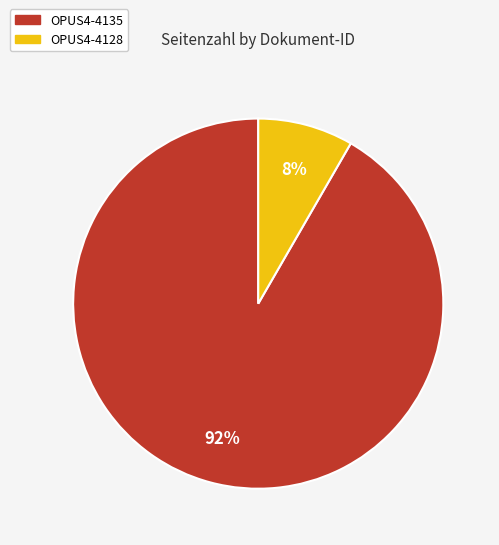

How many slices are in this pie chart?

2